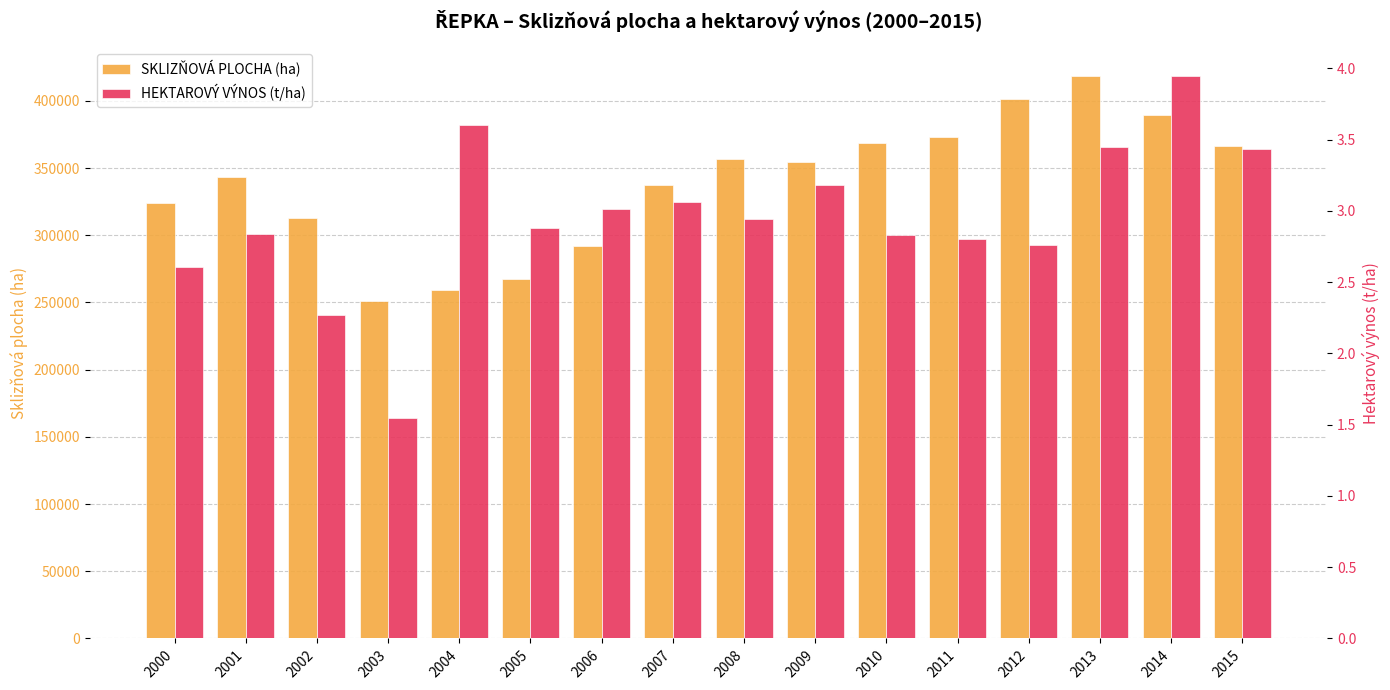

Does the chart contain stacked bars?

No